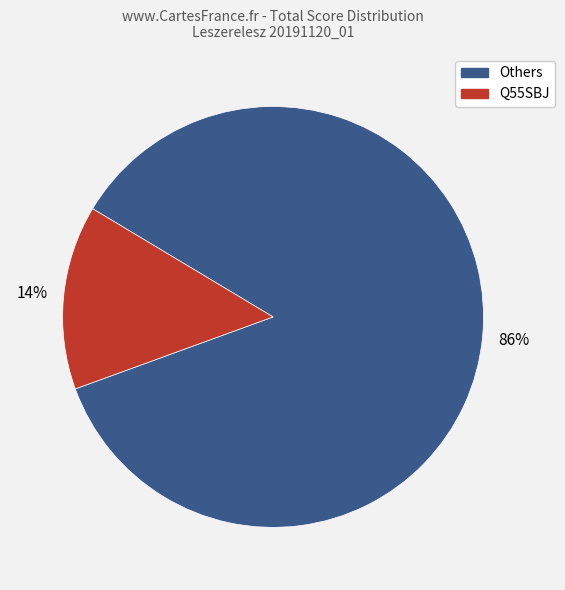

Is it true that Others is 93% of the pie?

False